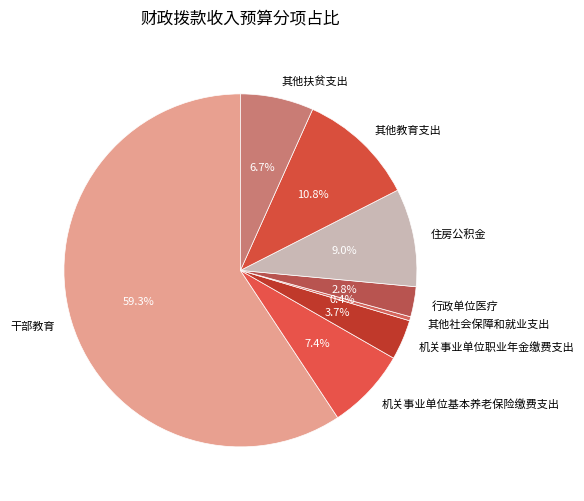

Which category accounts for the majority?

干部教育